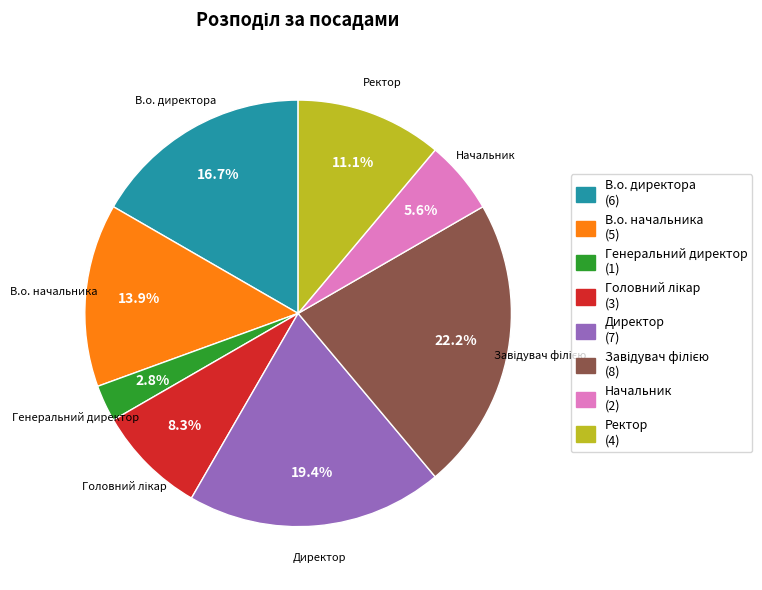

What is the ratio of the value at Ректор to the value at В.о. директора?

0.7